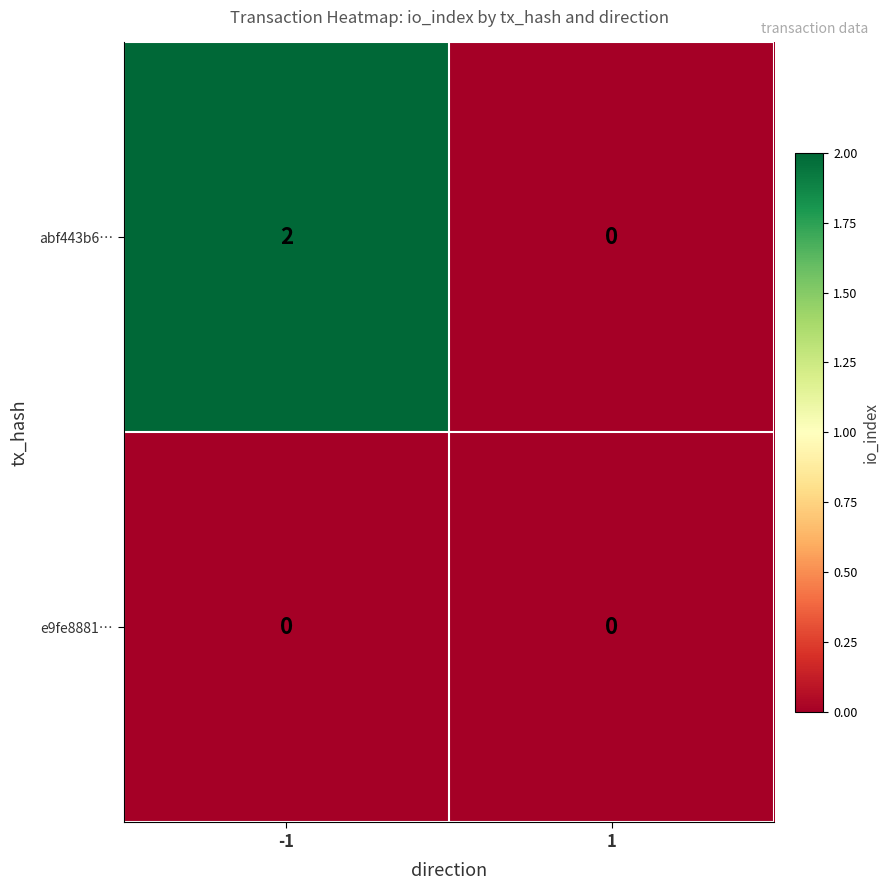

Which series changed the most between -1 and 1?

abf443b6…